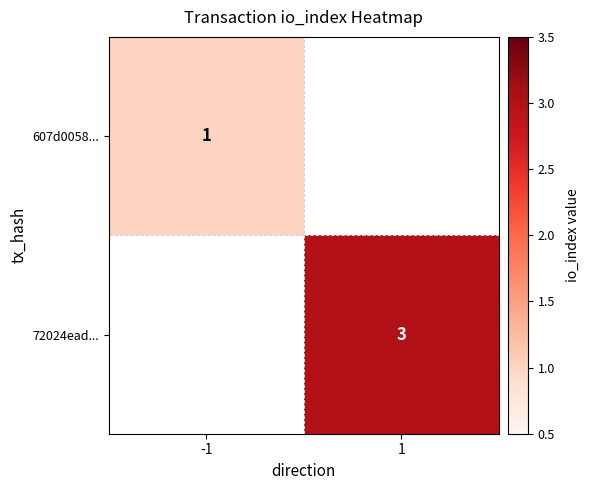

Is the value of 607d0058... at -1 greater than the value of 72024ead... at 1?

No